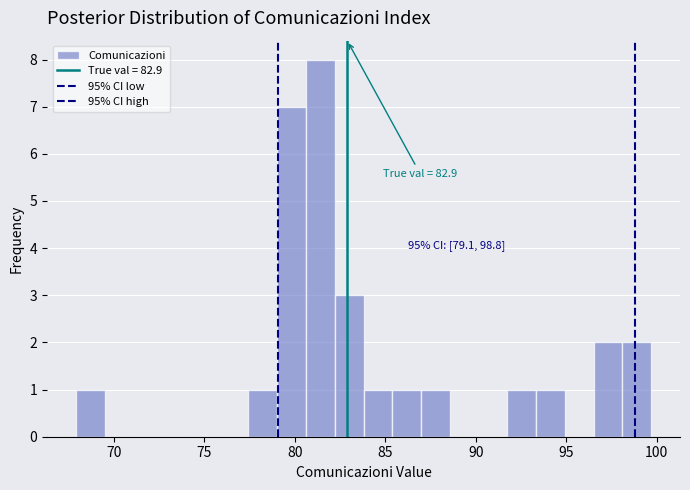

Read against the x-axis, roughly where is the centre of the tallest bar?

81.5